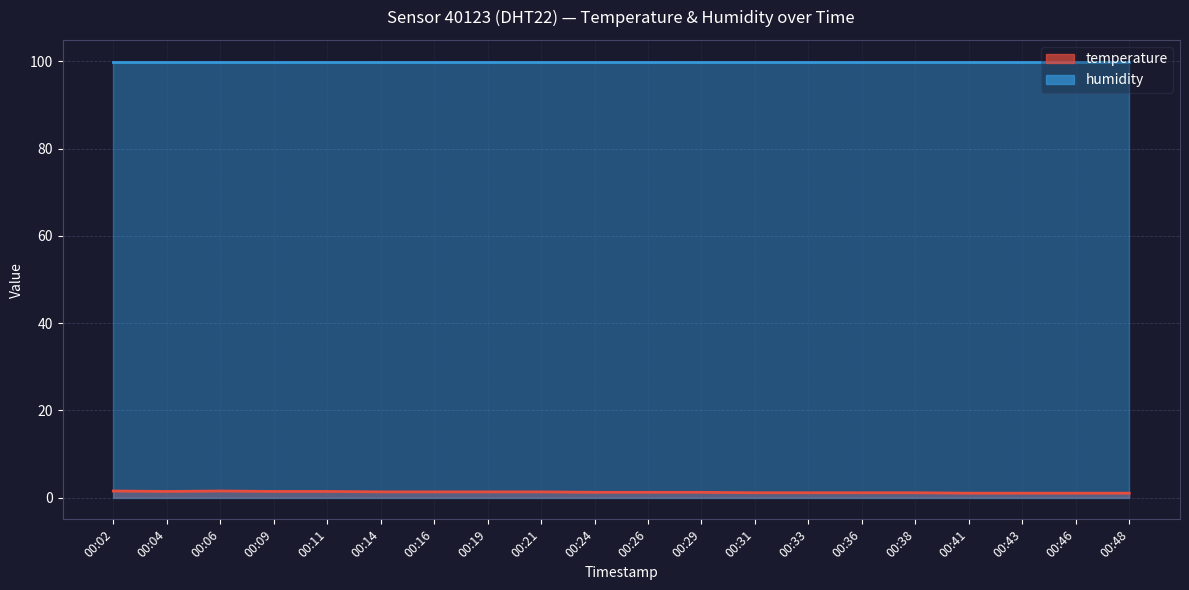

True or false: the data shows 1.0 at 00:11.

False